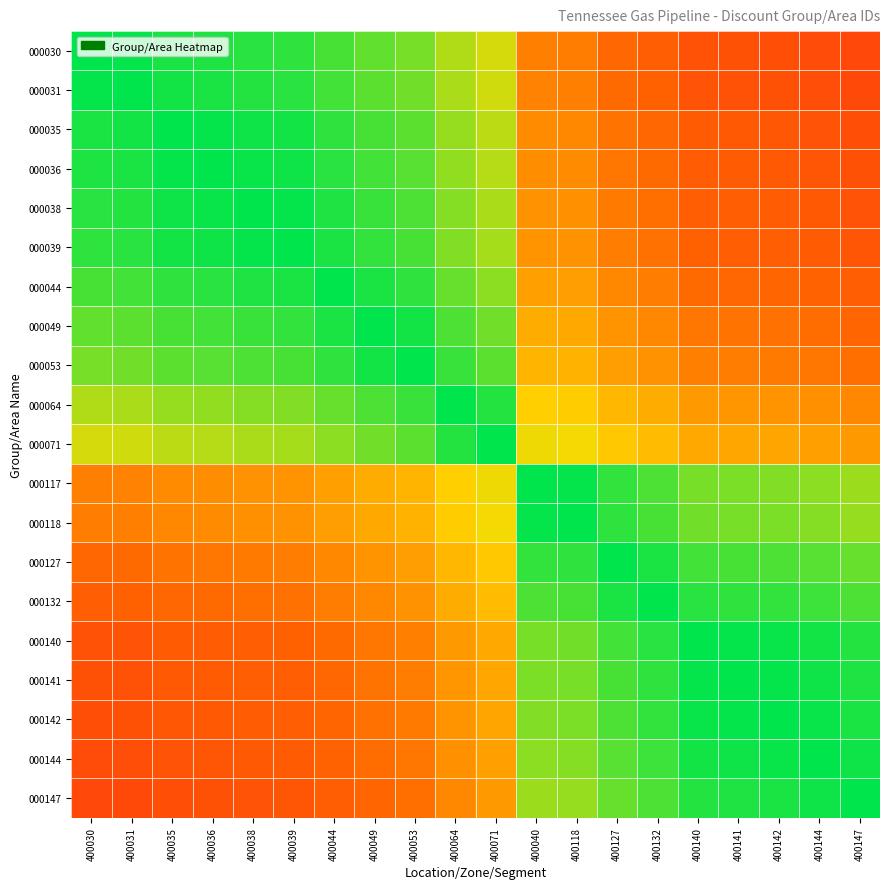

Reading left to right, what are all the values shown in this chart?

000030: 400030=1.0	400031=1.0	400035=1.0	400036=1.0	400038=0.9	400039=0.9	400044=0.9	400049=0.9	400053=0.8	400064=0.8	400071=0.7	400040=0.4	400118=0.4	400127=0.3	400132=0.3	400140=0.3	400141=0.2	400142=0.2	400144=0.2	400147=0.2
000031: 400030=1.0	400031=1.0	400035=1.0	400036=1.0	400038=1.0	400039=0.9	400044=0.9	400049=0.9	400053=0.9	400064=0.8	400071=0.7	400040=0.4	400118=0.4	400127=0.3	400132=0.3	400140=0.3	400141=0.3	400142=0.2	400144=0.2	400147=0.2
000035: 400030=1.0	400031=1.0	400035=1.0	400036=1.0	400038=1.0	400039=1.0	400044=0.9	400049=0.9	400053=0.9	400064=0.8	400071=0.8	400040=0.4	400118=0.4	400127=0.4	400132=0.3	400140=0.3	400141=0.3	400142=0.3	400144=0.3	400147=0.2
000036: 400030=1.0	400031=1.0	400035=1.0	400036=1.0	400038=1.0	400039=1.0	400044=0.9	400049=0.9	400053=0.9	400064=0.8	400071=0.8	400040=0.4	400118=0.4	400127=0.4	400132=0.3	400140=0.3	400141=0.3	400142=0.3	400144=0.3	400147=0.2
000038: 400030=0.9	400031=1.0	400035=1.0	400036=1.0	400038=1.0	400039=1.0	400044=1.0	400049=0.9	400053=0.9	400064=0.8	400071=0.8	400040=0.5	400118=0.5	400127=0.4	400132=0.4	400140=0.3	400141=0.3	400142=0.3	400144=0.3	400147=0.3
000039: 400030=0.9	400031=0.9	400035=1.0	400036=1.0	400038=1.0	400039=1.0	400044=1.0	400049=0.9	400053=0.9	400064=0.8	400071=0.8	400040=0.5	400118=0.5	400127=0.4	400132=0.4	400140=0.3	400141=0.3	400142=0.3	400144=0.3	400147=0.3
000044: 400030=0.9	400031=0.9	400035=0.9	400036=0.9	400038=1.0	400039=1.0	400044=1.0	400049=1.0	400053=0.9	400064=0.9	400071=0.8	400040=0.5	400118=0.5	400127=0.4	400132=0.4	400140=0.3	400141=0.3	400142=0.3	400144=0.3	400147=0.3
000049: 400030=0.9	400031=0.9	400035=0.9	400036=0.9	400038=0.9	400039=0.9	400044=1.0	400049=1.0	400053=1.0	400064=0.9	400071=0.9	400040=0.5	400118=0.5	400127=0.5	400132=0.4	400140=0.4	400141=0.4	400142=0.4	400144=0.4	400147=0.3
000053: 400030=0.8	400031=0.9	400035=0.9	400036=0.9	400038=0.9	400039=0.9	400044=0.9	400049=1.0	400053=1.0	400064=0.9	400071=0.9	400040=0.6	400118=0.6	400127=0.5	400132=0.5	400140=0.4	400141=0.4	400142=0.4	400144=0.4	400147=0.4
000064: 400030=0.8	400031=0.8	400035=0.8	400036=0.8	400038=0.8	400039=0.8	400044=0.9	400049=0.9	400053=0.9	400064=1.0	400071=1.0	400040=0.6	400118=0.6	400127=0.6	400132=0.5	400140=0.5	400141=0.5	400142=0.5	400144=0.5	400147=0.4
000071: 400030=0.7	400031=0.7	400035=0.8	400036=0.8	400038=0.8	400039=0.8	400044=0.8	400049=0.9	400053=0.9	400064=1.0	400071=1.0	400040=0.7	400118=0.7	400127=0.6	400132=0.6	400140=0.5	400141=0.5	400142=0.5	400144=0.5	400147=0.5
000117: 400030=0.4	400031=0.4	400035=0.4	400036=0.4	400038=0.5	400039=0.5	400044=0.5	400049=0.5	400053=0.6	400064=0.6	400071=0.7	400040=1.0	400118=1.0	400127=0.9	400132=0.9	400140=0.8	400141=0.8	400142=0.8	400144=0.8	400147=0.8
000118: 400030=0.4	400031=0.4	400035=0.4	400036=0.4	400038=0.5	400039=0.5	400044=0.5	400049=0.5	400053=0.6	400064=0.6	400071=0.7	400040=1.0	400118=1.0	400127=0.9	400132=0.9	400140=0.9	400141=0.8	400142=0.8	400144=0.8	400147=0.8
000127: 400030=0.3	400031=0.3	400035=0.4	400036=0.4	400038=0.4	400039=0.4	400044=0.4	400049=0.5	400053=0.5	400064=0.6	400071=0.6	400040=0.9	400118=0.9	400127=1.0	400132=1.0	400140=0.9	400141=0.9	400142=0.9	400144=0.9	400147=0.9
000132: 400030=0.3	400031=0.3	400035=0.3	400036=0.3	400038=0.4	400039=0.4	400044=0.4	400049=0.4	400053=0.5	400064=0.5	400071=0.6	400040=0.9	400118=0.9	400127=1.0	400132=1.0	400140=0.9	400141=0.9	400142=0.9	400144=0.9	400147=0.9
000140: 400030=0.3	400031=0.3	400035=0.3	400036=0.3	400038=0.3	400039=0.3	400044=0.3	400049=0.4	400053=0.4	400064=0.5	400071=0.5	400040=0.8	400118=0.9	400127=0.9	400132=0.9	400140=1.0	400141=1.0	400142=1.0	400144=1.0	400147=1.0
000141: 400030=0.2	400031=0.3	400035=0.3	400036=0.3	400038=0.3	400039=0.3	400044=0.3	400049=0.4	400053=0.4	400064=0.5	400071=0.5	400040=0.8	400118=0.8	400127=0.9	400132=0.9	400140=1.0	400141=1.0	400142=1.0	400144=1.0	400147=1.0
000142: 400030=0.2	400031=0.2	400035=0.3	400036=0.3	400038=0.3	400039=0.3	400044=0.3	400049=0.4	400053=0.4	400064=0.5	400071=0.5	400040=0.8	400118=0.8	400127=0.9	400132=0.9	400140=1.0	400141=1.0	400142=1.0	400144=1.0	400147=1.0
000144: 400030=0.2	400031=0.2	400035=0.3	400036=0.3	400038=0.3	400039=0.3	400044=0.3	400049=0.4	400053=0.4	400064=0.5	400071=0.5	400040=0.8	400118=0.8	400127=0.9	400132=0.9	400140=1.0	400141=1.0	400142=1.0	400144=1.0	400147=1.0
000147: 400030=0.2	400031=0.2	400035=0.2	400036=0.2	400038=0.3	400039=0.3	400044=0.3	400049=0.3	400053=0.4	400064=0.4	400071=0.5	400040=0.8	400118=0.8	400127=0.9	400132=0.9	400140=1.0	400141=1.0	400142=1.0	400144=1.0	400147=1.0